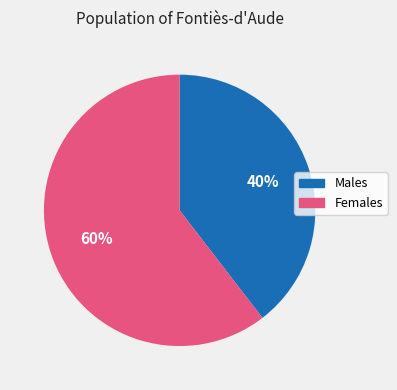

Does any single category account for the majority?

Yes